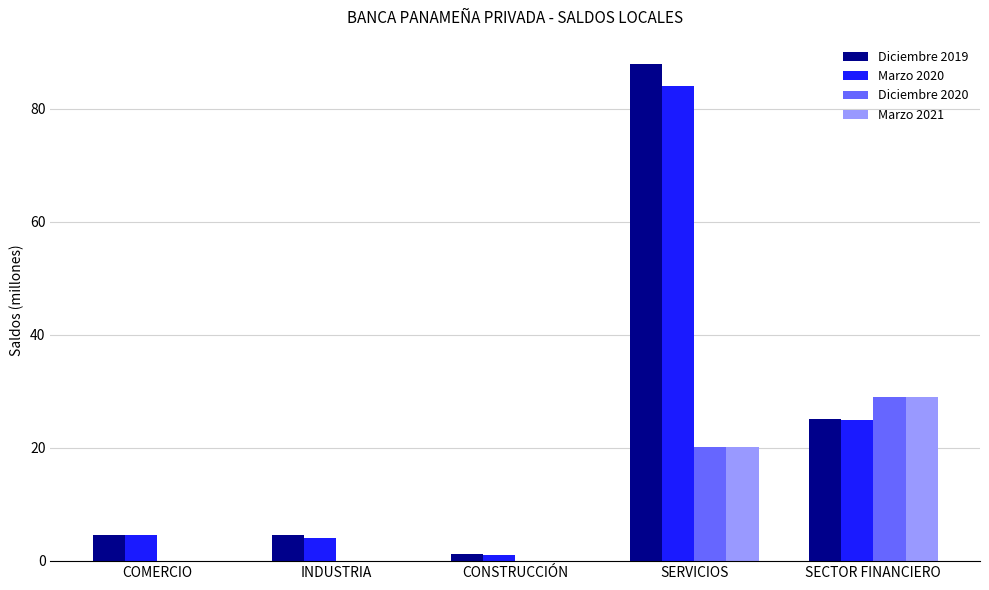

What is the spread (max minus min) of values at COMERCIO?

4.6